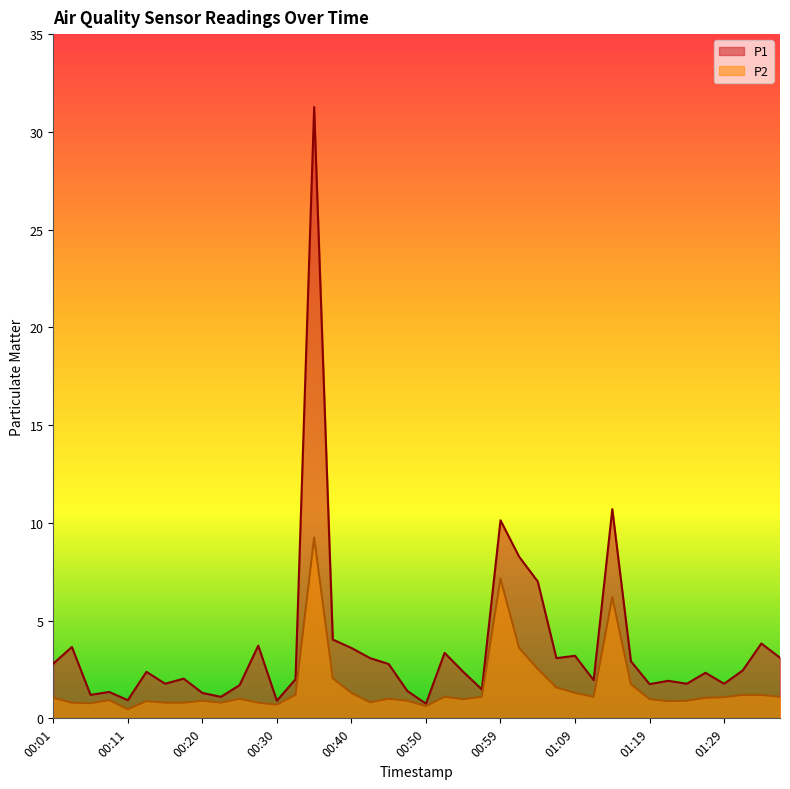

What is the spread (max minus min) of values at 01:24?

0.9